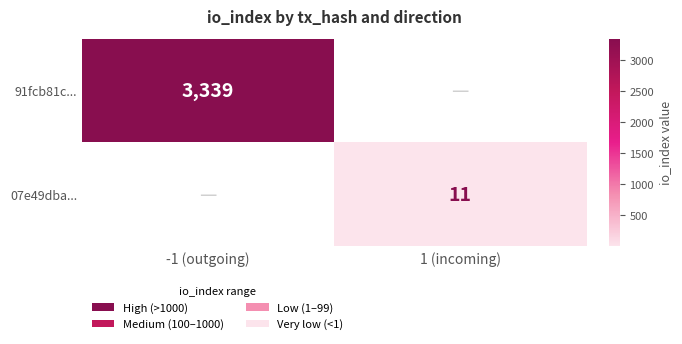

The 07e49dba... series shows 11 at 1 (incoming). True or false?

True